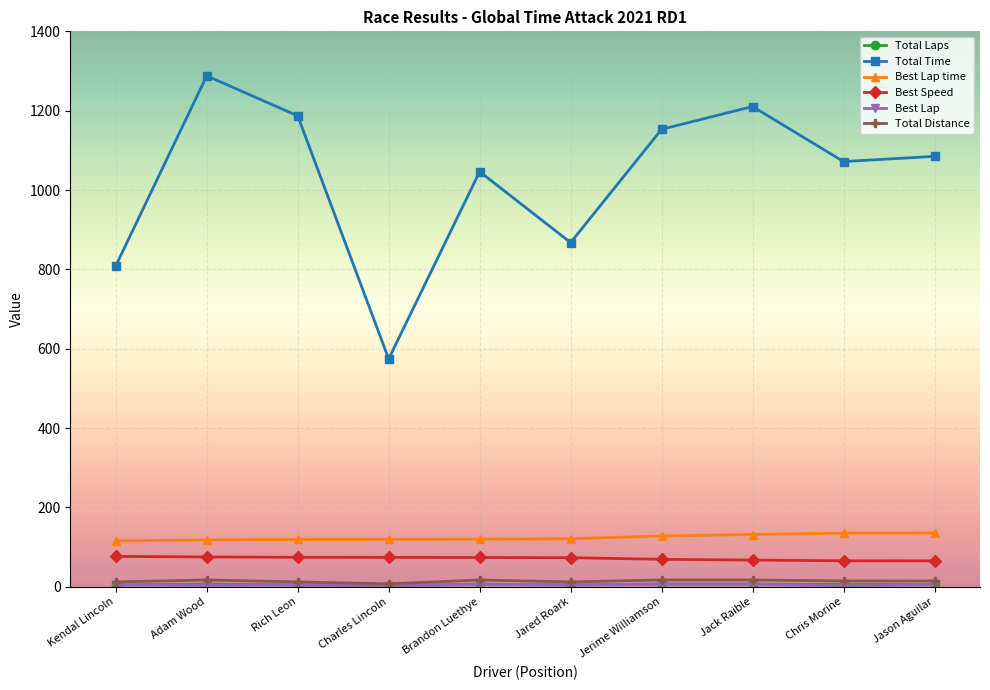

True or false: Total Time and Total Distance cross at least once.

False